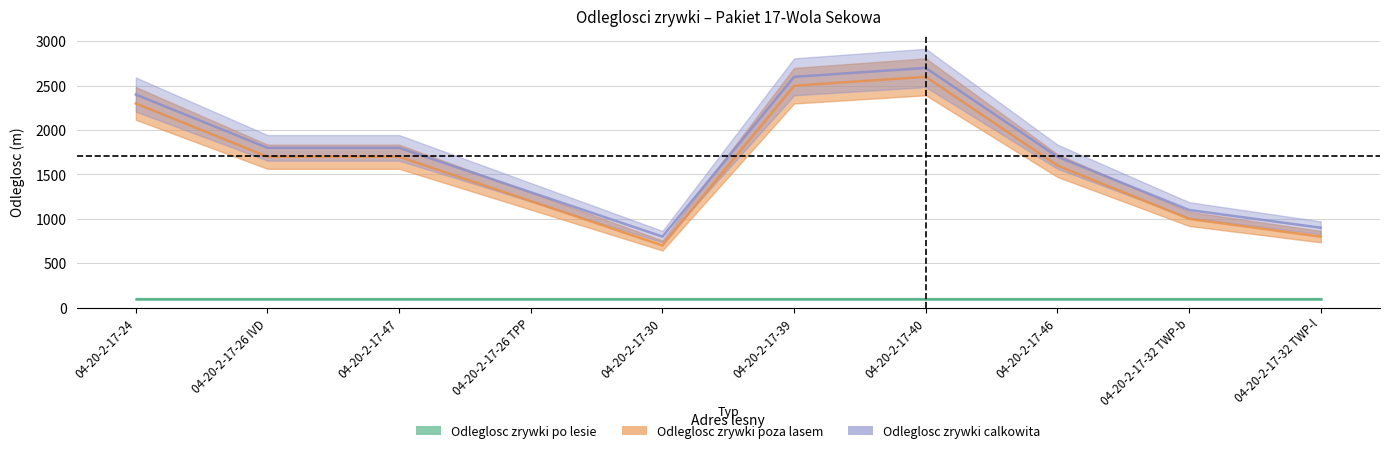

What is the value of the Odleglosc zrywki calkowita point at the 10th from the left?

900